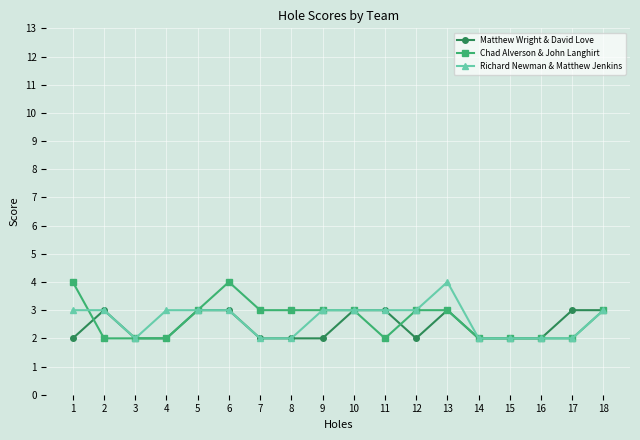

Does the chart display data point markers on the line(s)?

Yes